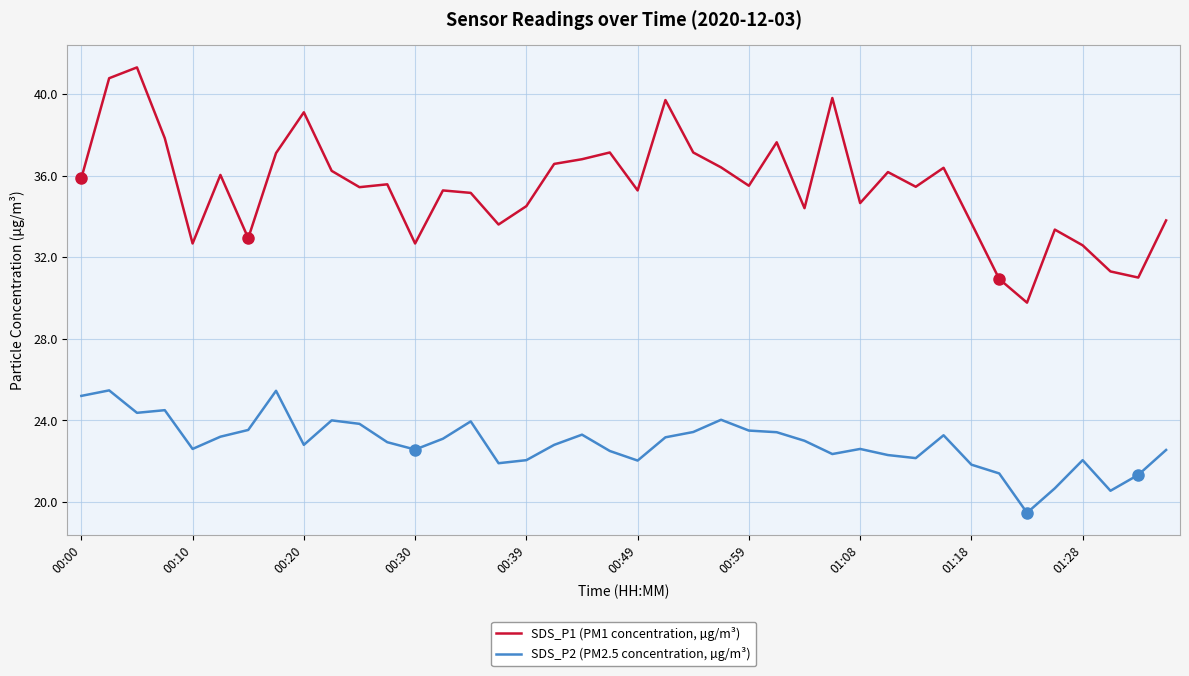

What is the minimum value for SDS_P1 (PM1 concentration, µg/m³)?

29.8